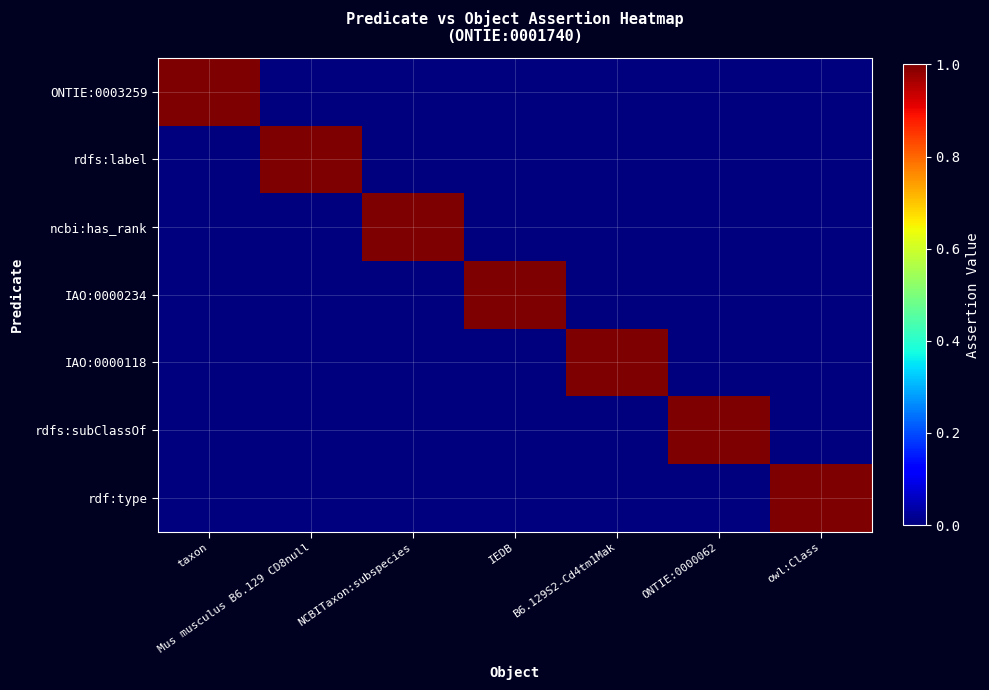

What is the difference between the highest and lowest values at IEDB?

1